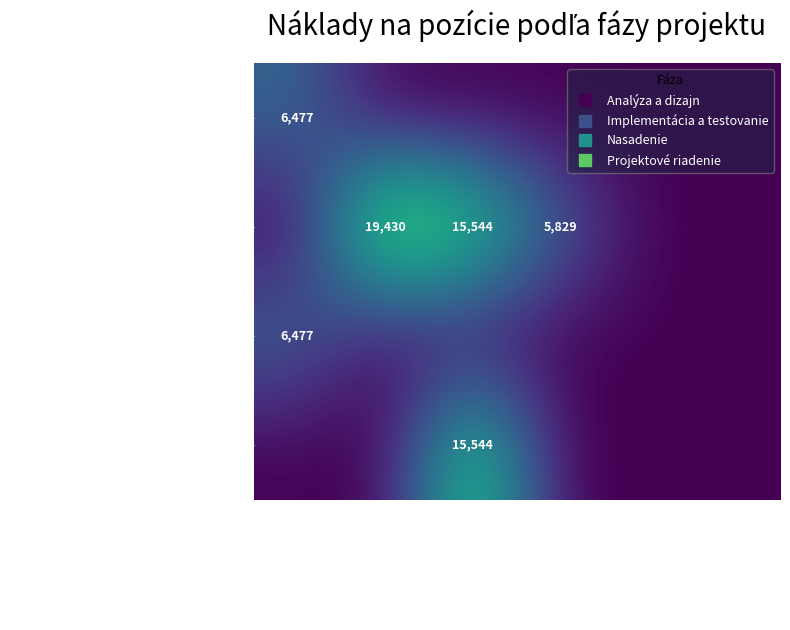

At which label does Projektové riadenie reach its peak?

Projektový manažér